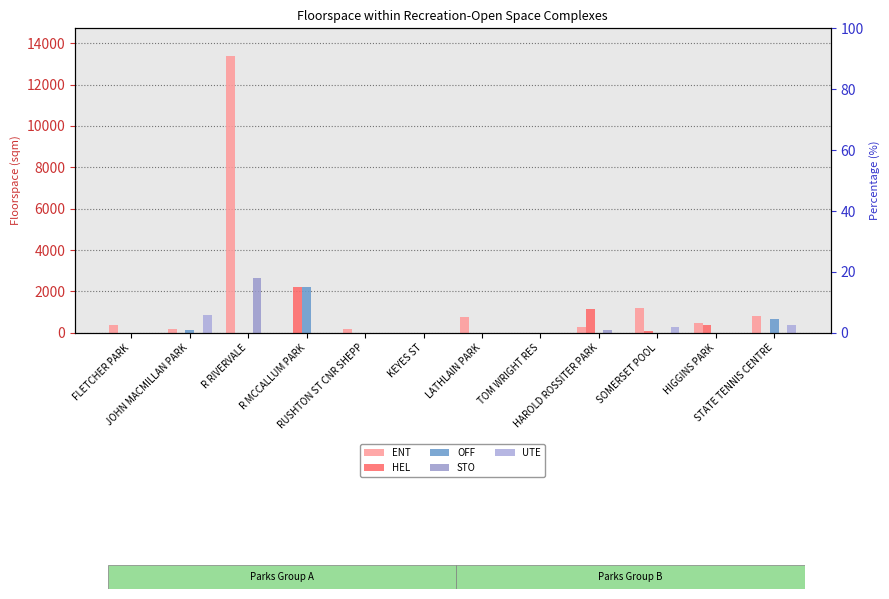

Which label corresponds to the largest value in the chart?

R RIVERVALE